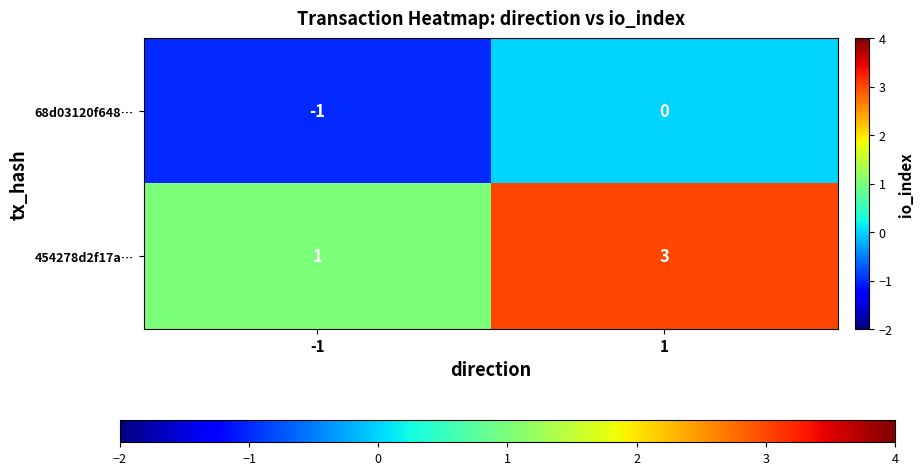

Which series has the largest range (max minus min)?

454278d2f17a…